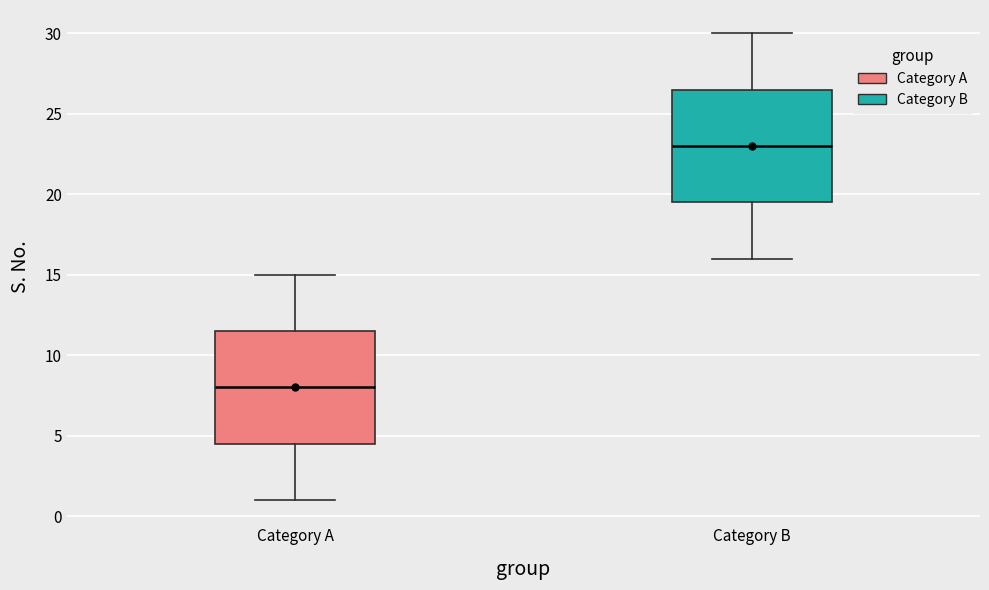

Reading left to right, read every box against the y-axis: the position of its median line, the range the box covers, and the ends of its whiskers. The values are not printed on the chart, so give them approximately, as read against the axis.

Category A: median 8.0, box 4.5 to 11.5, whiskers 1.0 to 15.0
Category B: median 23.0, box 19.5 to 26.5, whiskers 16.0 to 30.0